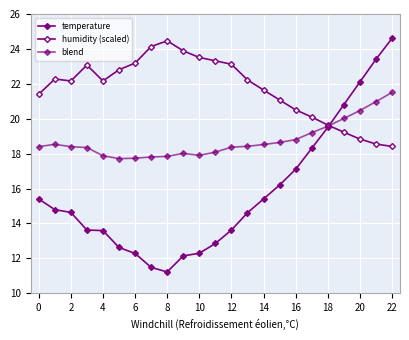

Does the chart have visible grid lines?

Yes